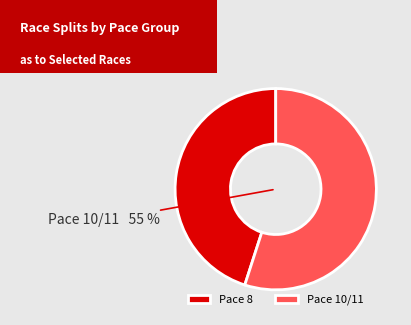

Rank the categories by value from lowest to highest.

Pace 8, Pace 10/11